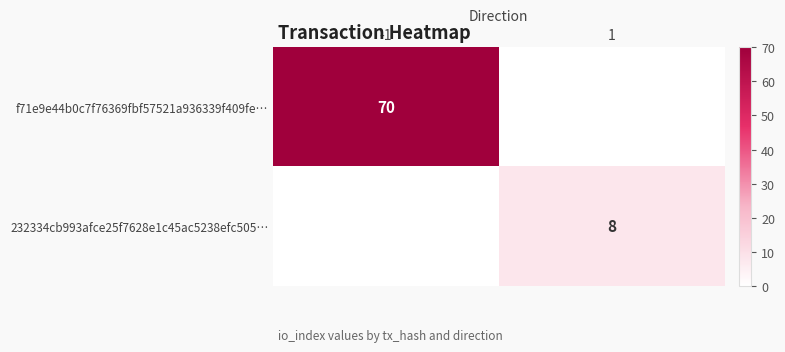

Count the number of categories in the chart.

2